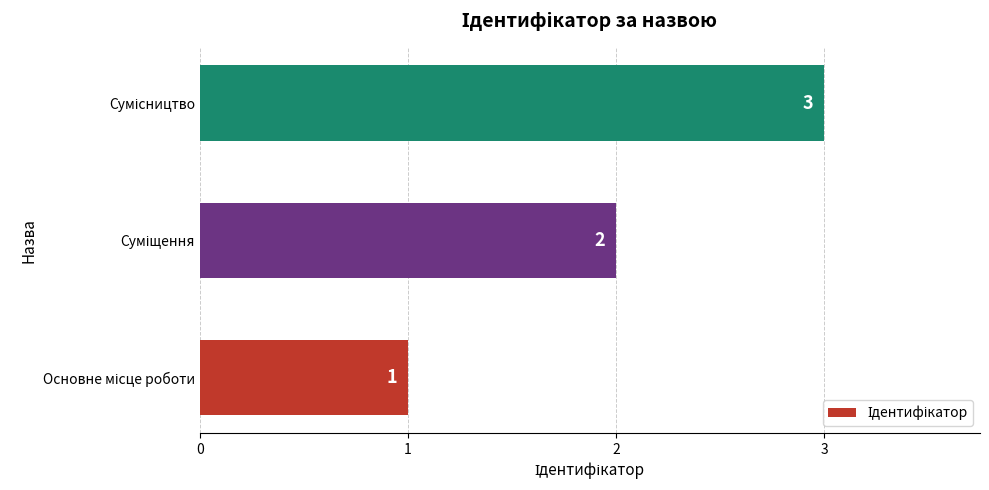

How many values are between 1 and 3?

3